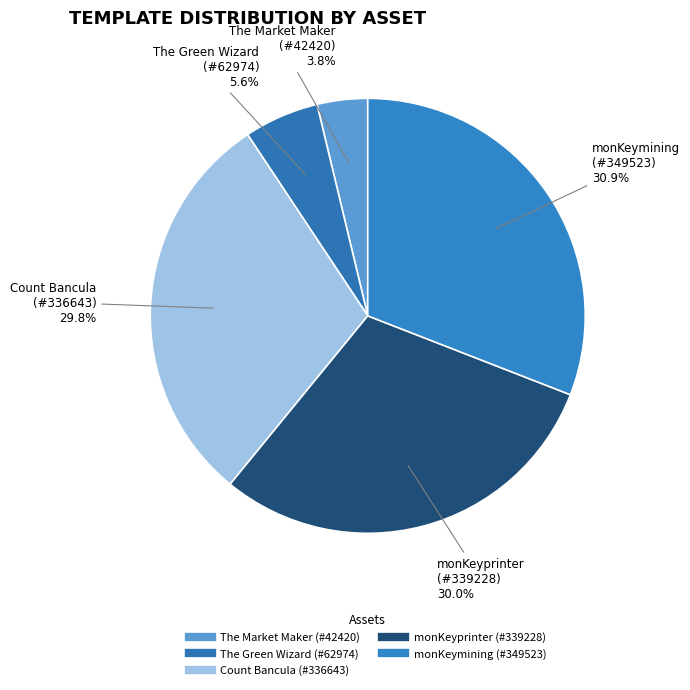

Count the number of slices in the pie.

5